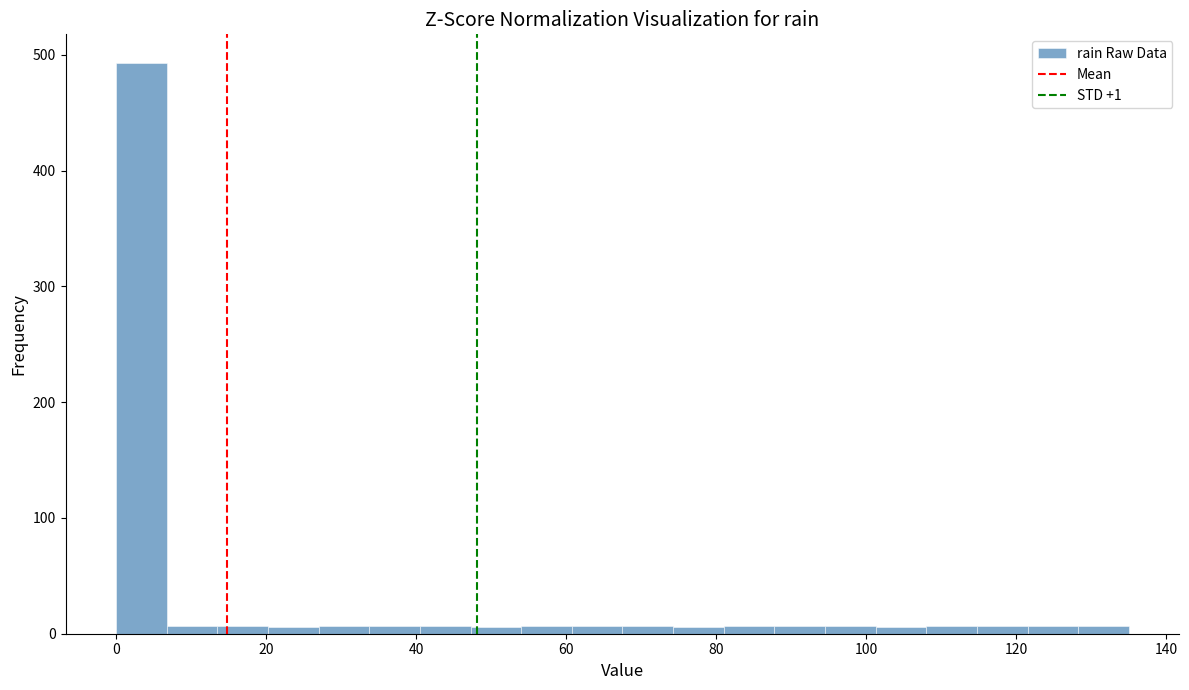

Around what value on the x-axis is the tallest bar? Give the approximate position of its centre, as read against the axis.

4